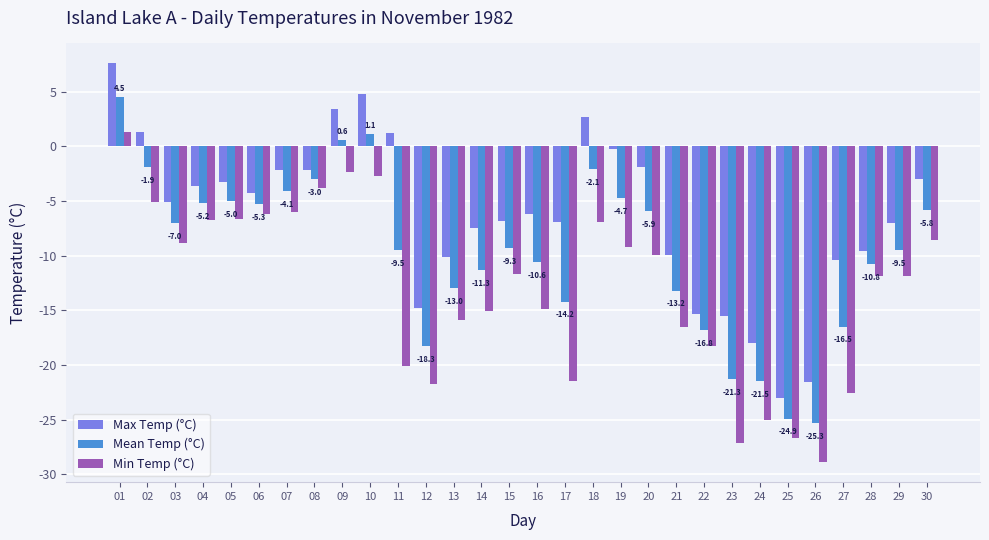

Rank the series by their maximum value, from lowest to highest.

Min Temp (°C), Mean Temp (°C), Max Temp (°C)